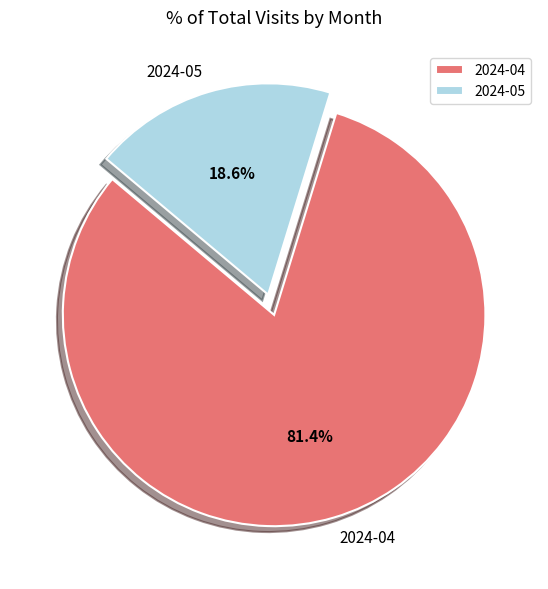

What is the largest slice in the pie chart?

2024-04